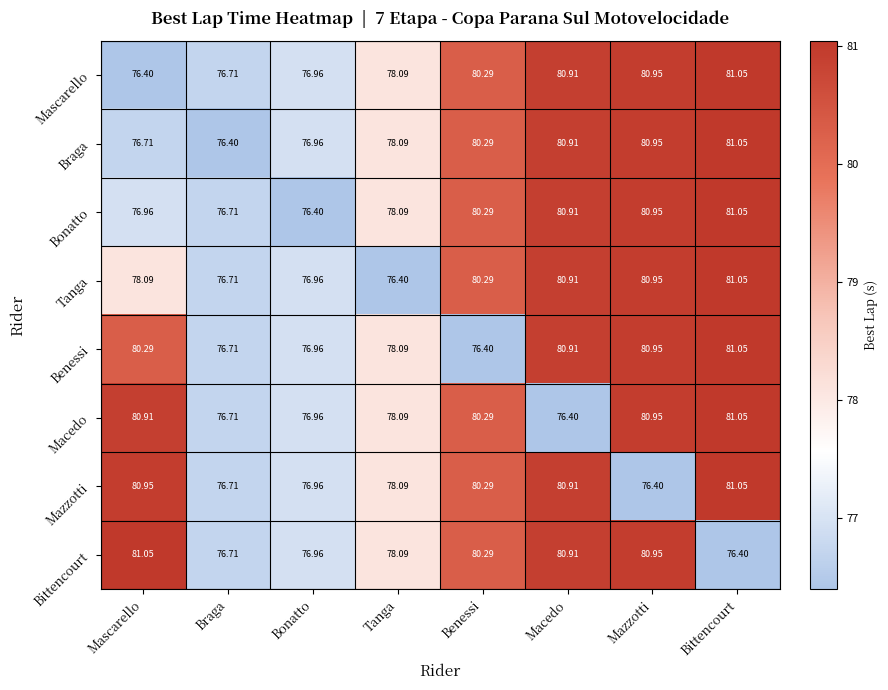

At which category is the sum across all series the highest?

Bittencourt